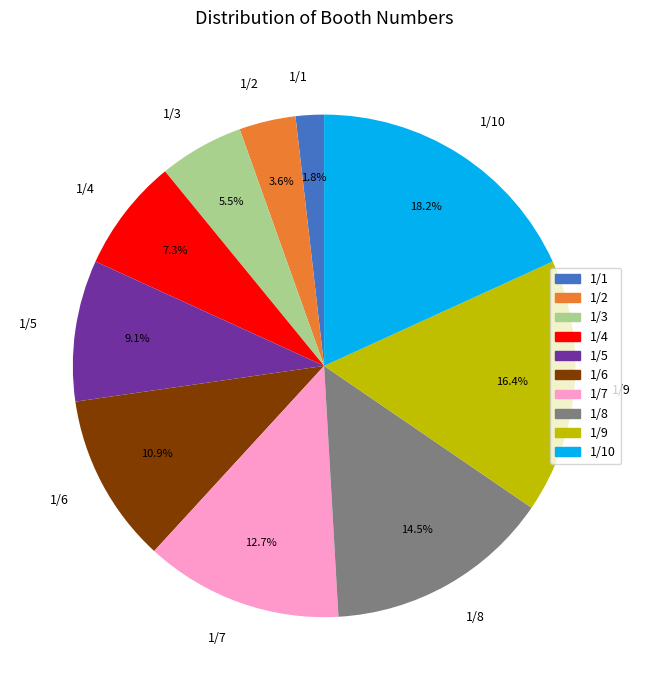

Does any single category account for the majority?

No